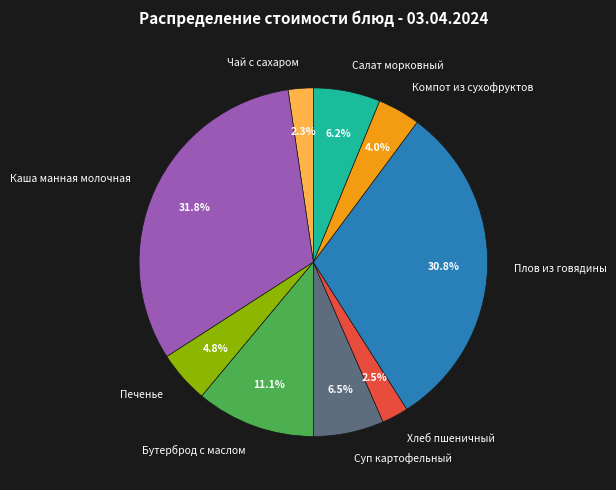

What percentage is the Чай с сахаром slice, to the nearest percent?

2%